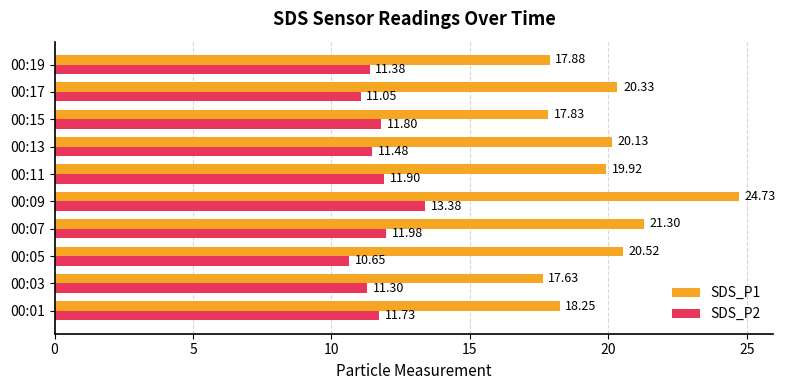

Which series has the largest range (max minus min)?

SDS_P1